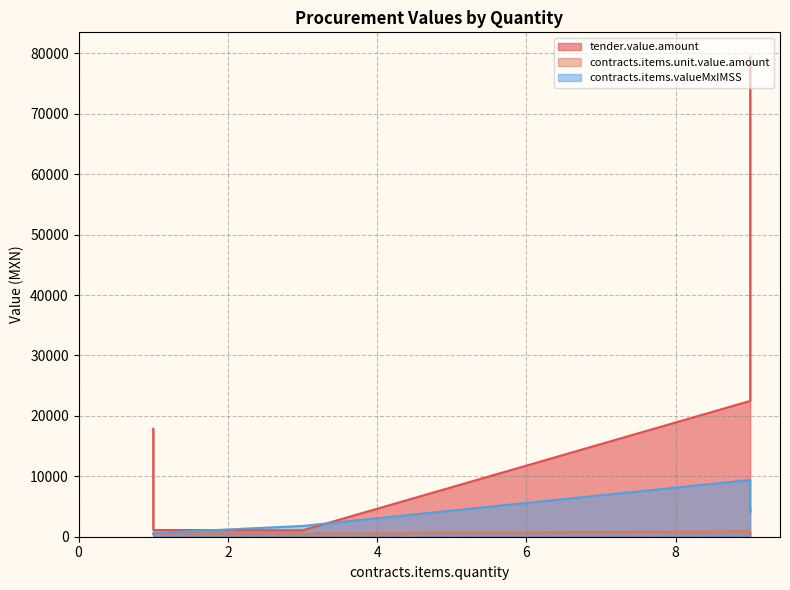

How many data points in contracts.items.unit.value.amount are less than 512?

3